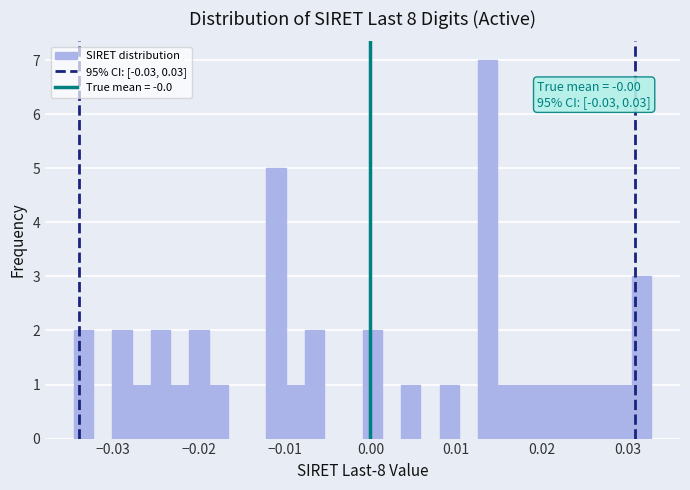

Read against the x-axis, roughly where is the centre of the tallest bar?

0.014